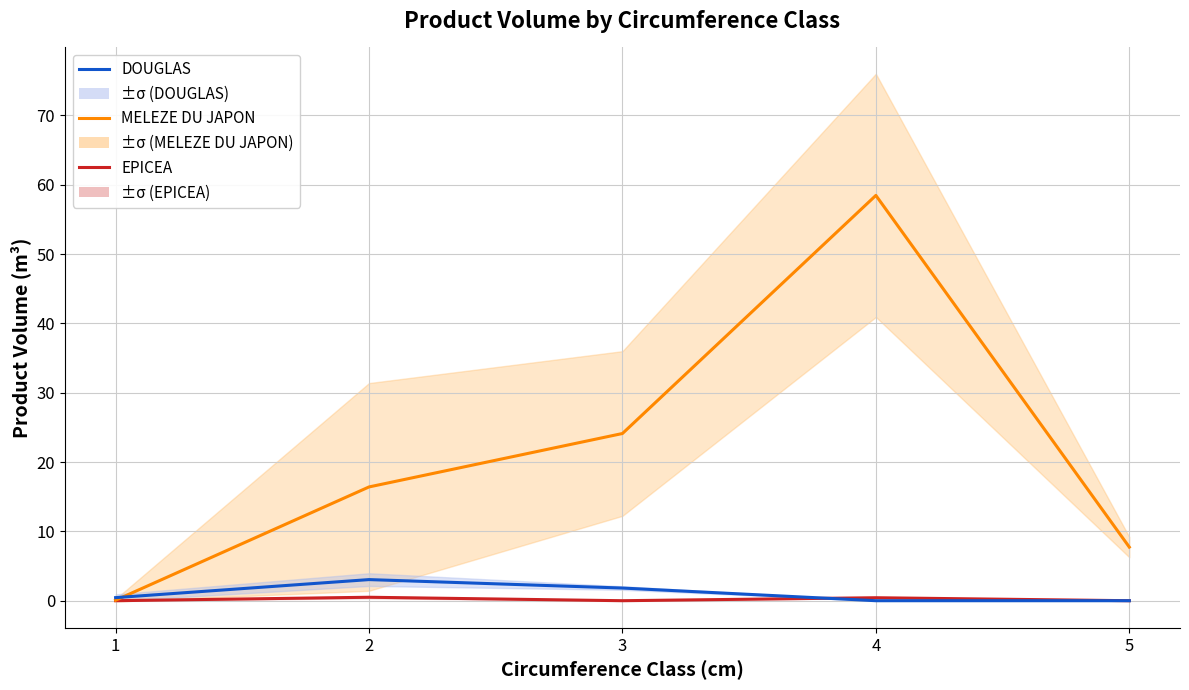

True or false: MELEZE DU JAPON and EPICEA cross at least once.

False